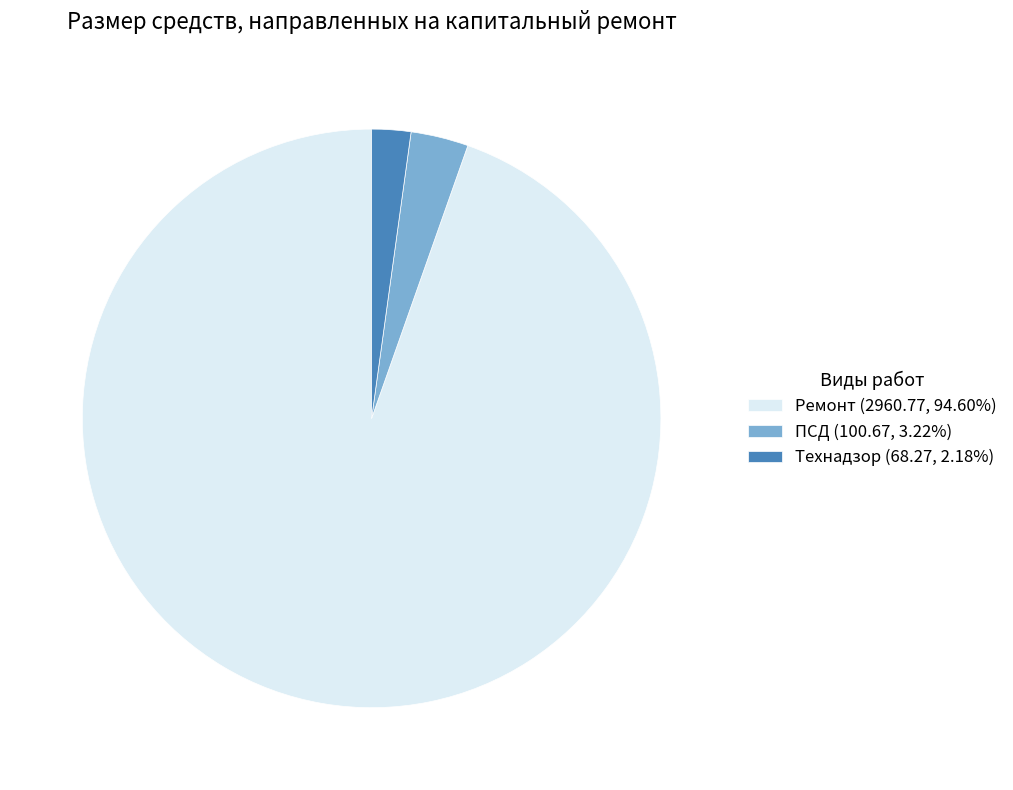

Does Ремонт (2960.77, 94.60%) account for over 50% of the chart?

Yes